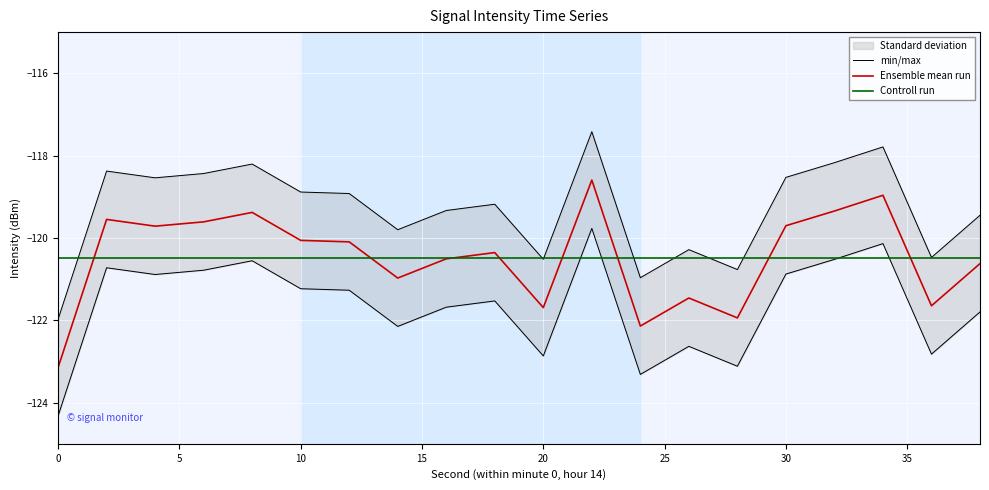

What is the minimum value for Ensemble mean run?

-123.1